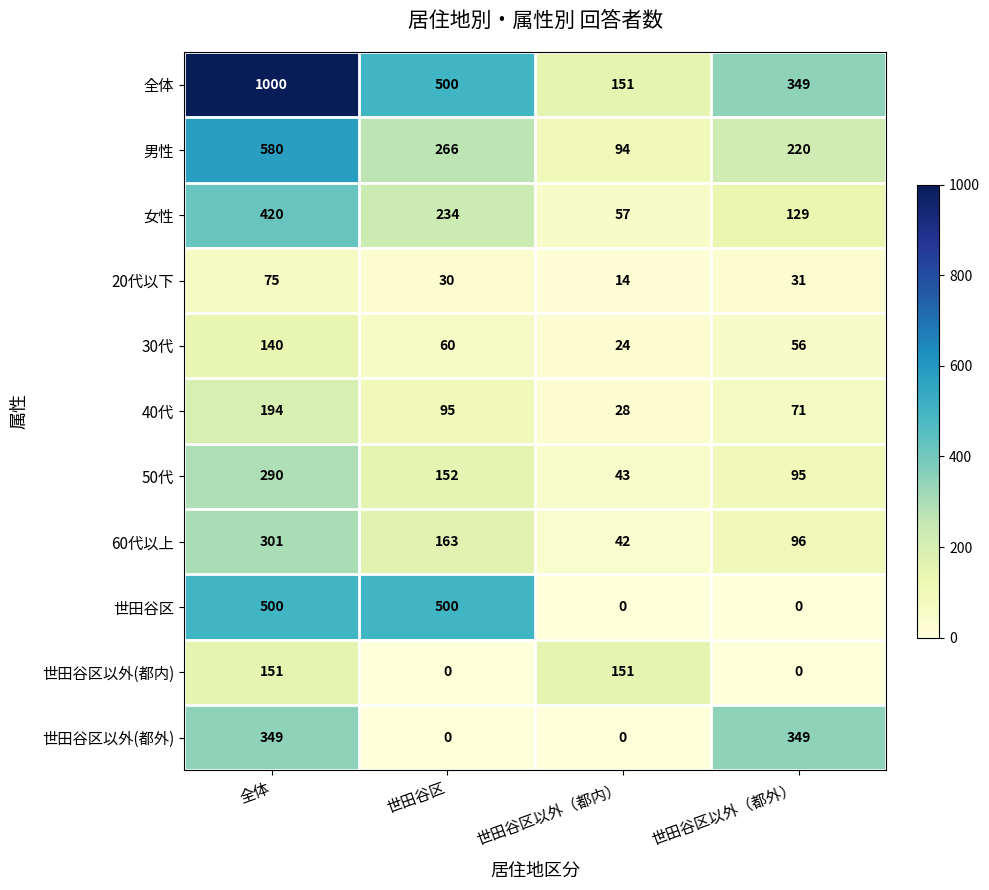

Between 世田谷区以外（都内） and 世田谷区以外（都外）, which series saw the biggest shift?

世田谷区以外(都外)